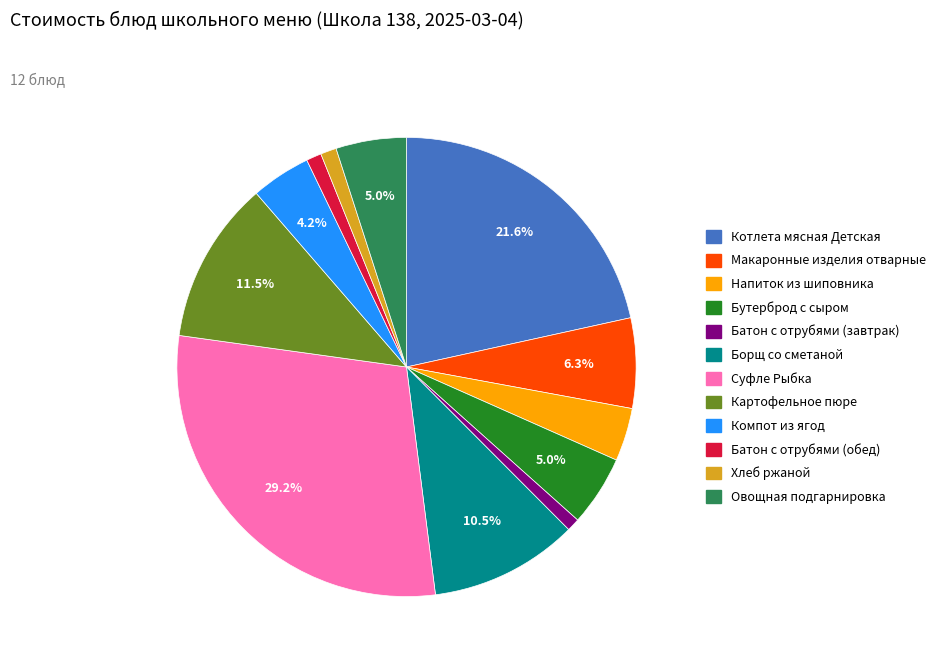

To the nearest percent, what is the difference between the largest and smallest slice percentages?

28%